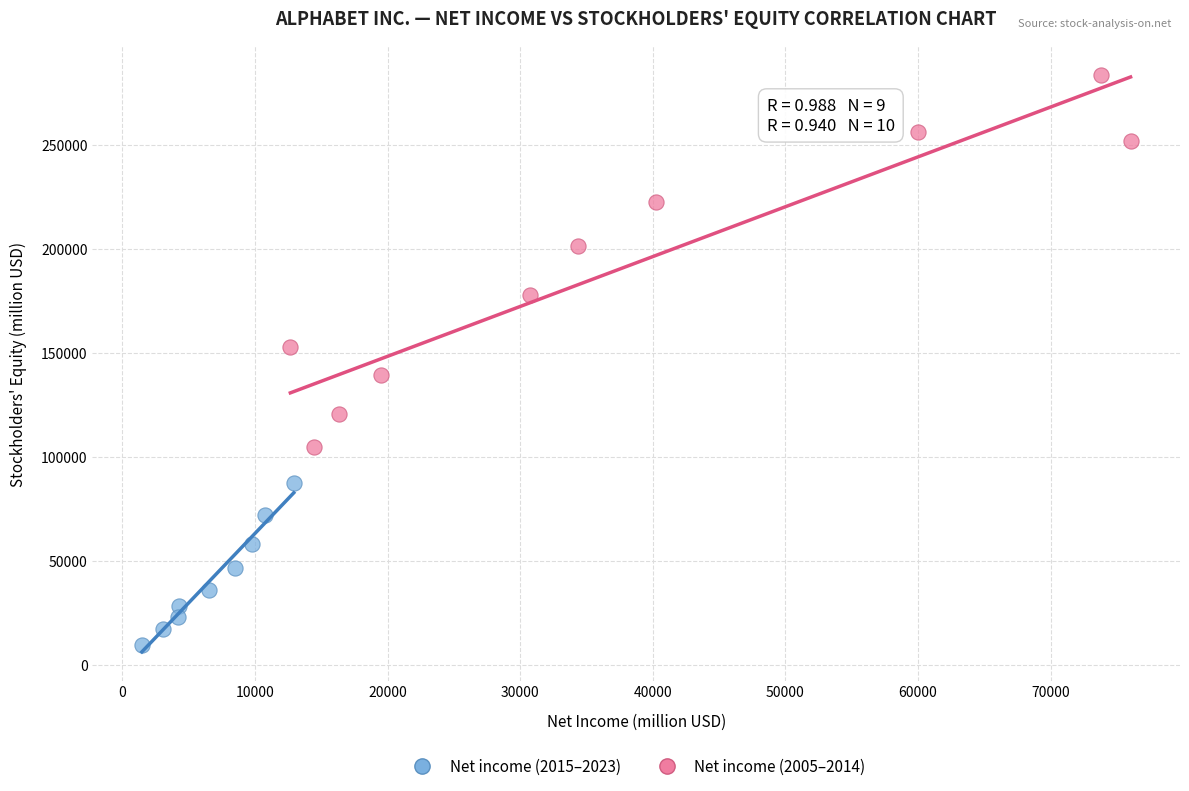

Which series contains the highest Y value?

Net income (2005–2014)